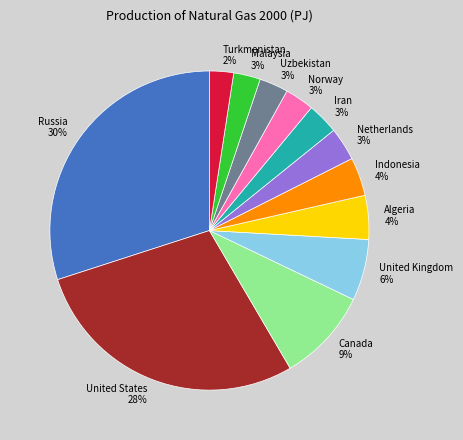

Is there any slice that represents more than half of the pie?

No